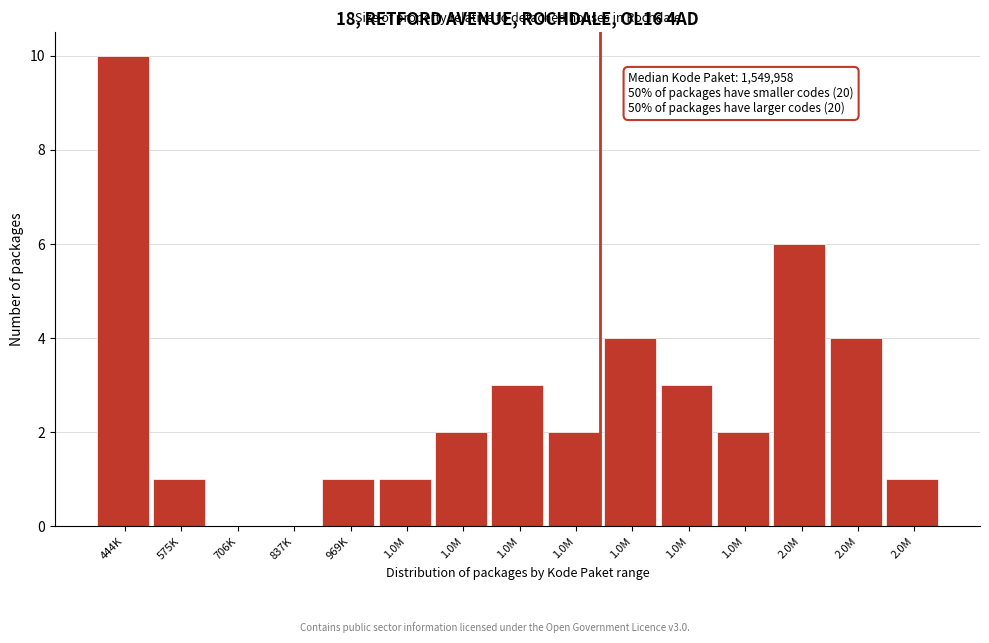

How many data points does each series have?

15